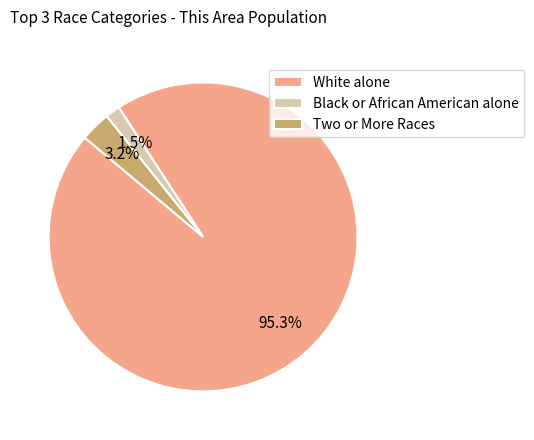

What portion of the pie excludes Two or More Races?

96.8%